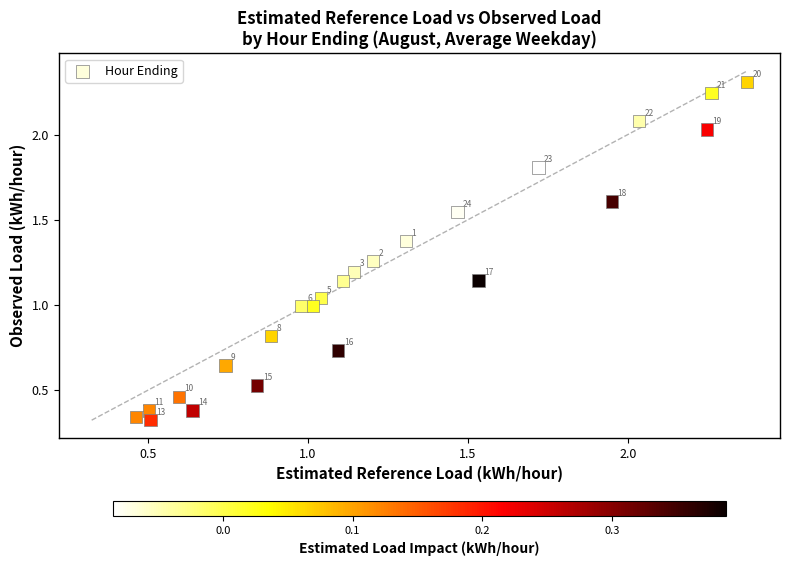

What is the range of X values (max minus min)?

1.9